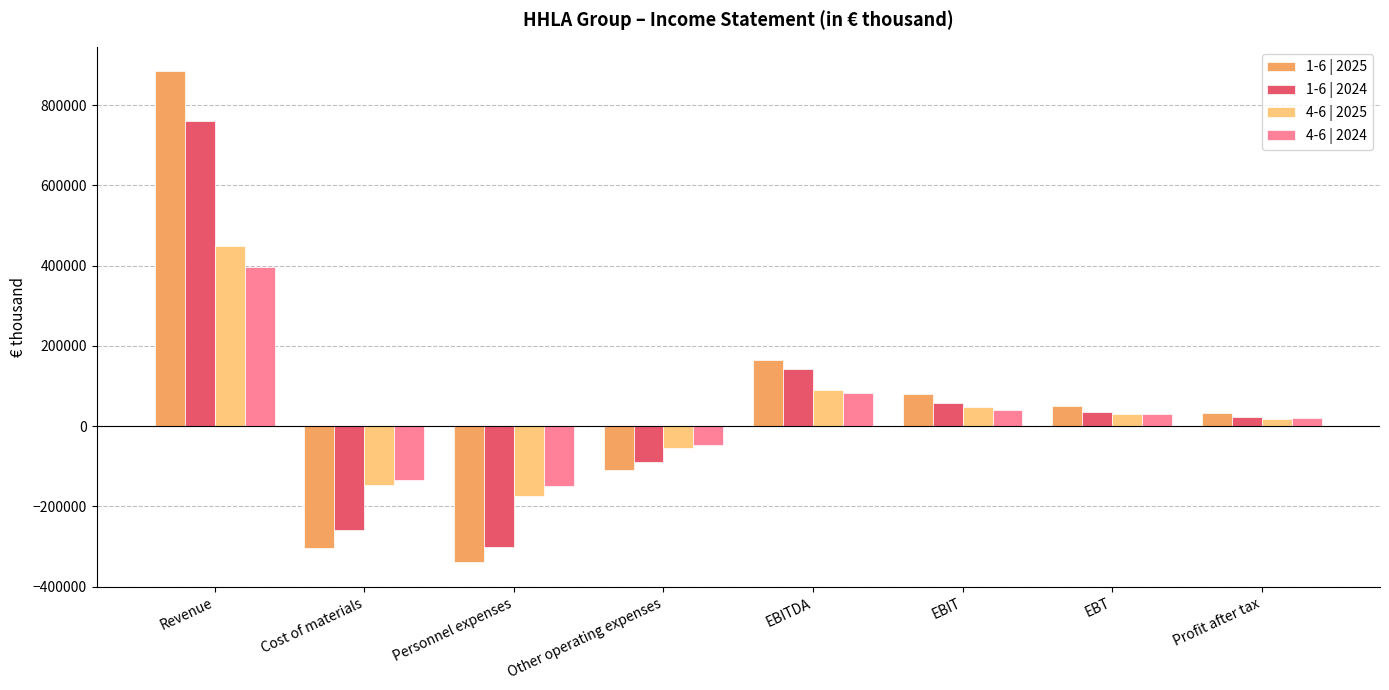

What is the total value across all series at EBITDA?

479655